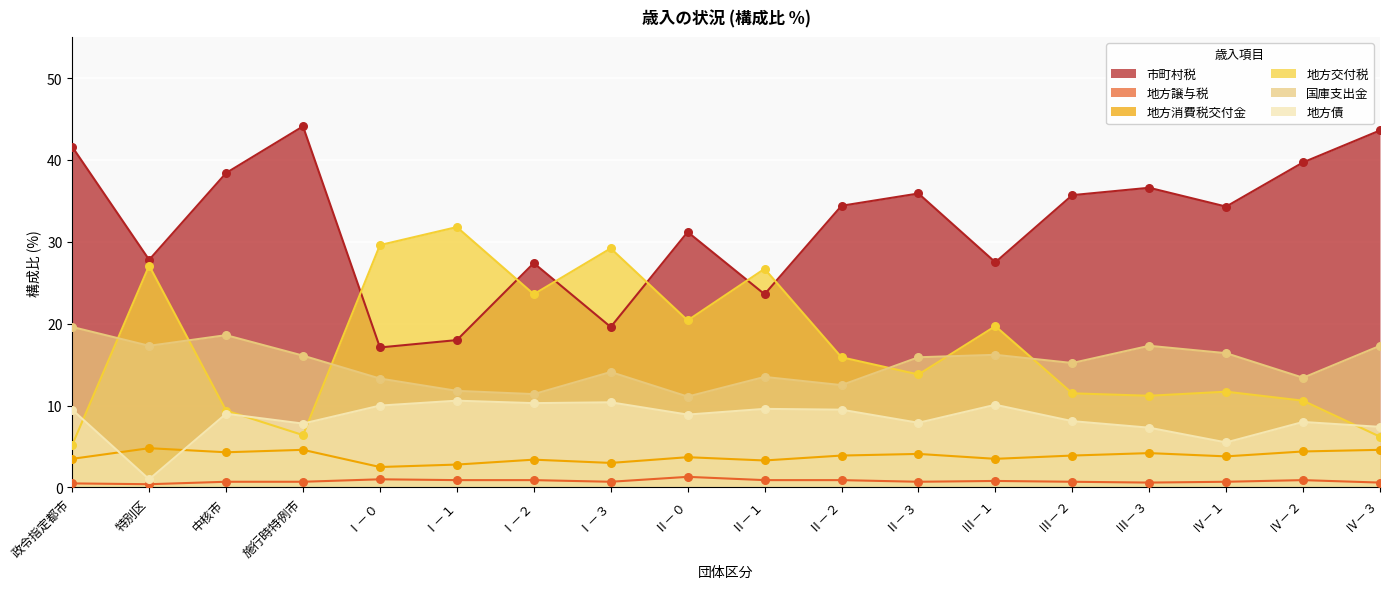

Which series contains the highest Y value?

市町村税